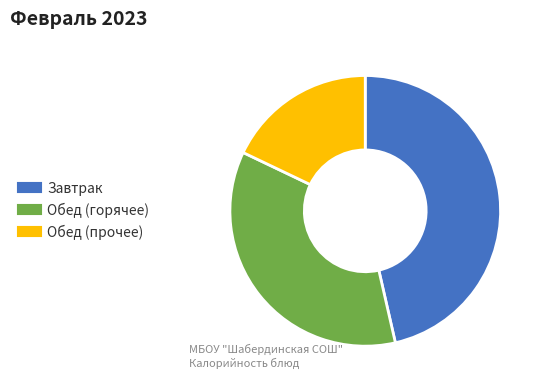

Does any single category account for the majority?

No